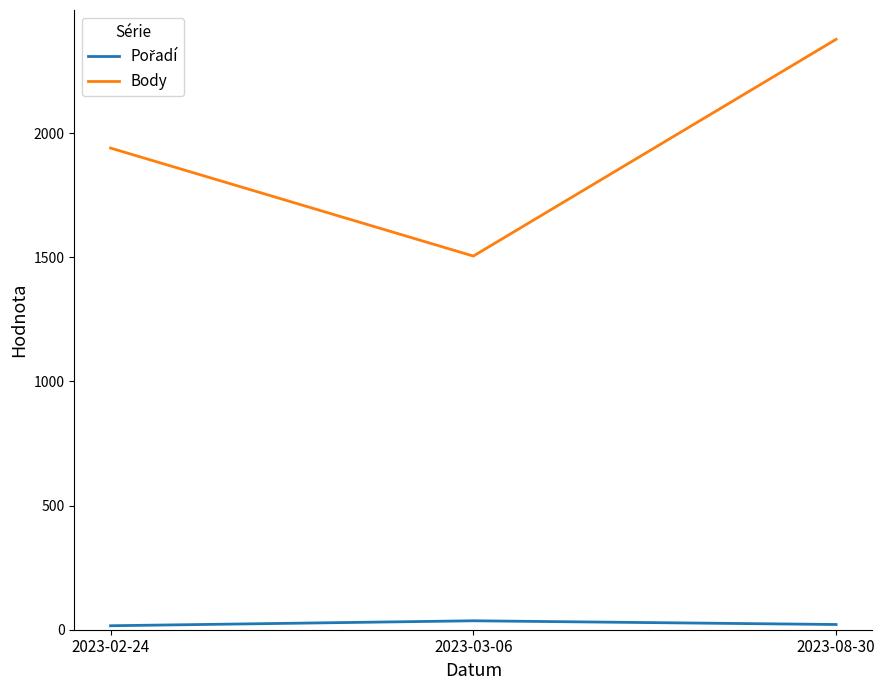

At how many categories does at least one series exceed 204?

3